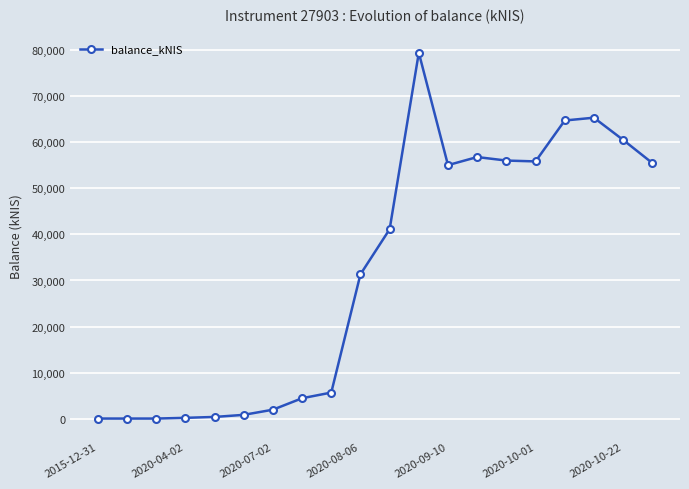

What is the value of the 14th point from the left?

56813.5